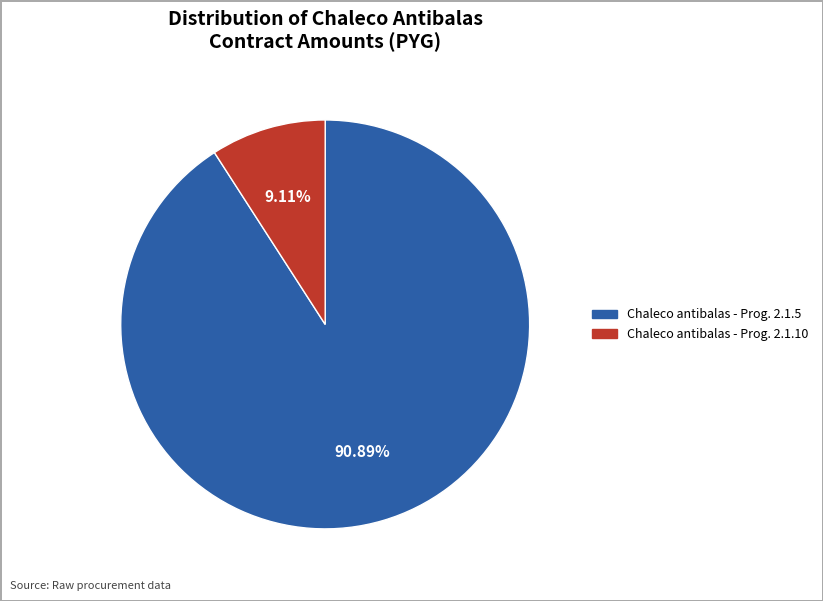

Combined, do Chaleco antibalas - Prog. 2.1.5 and Chaleco antibalas - Prog. 2.1.10 account for over 50%?

Yes